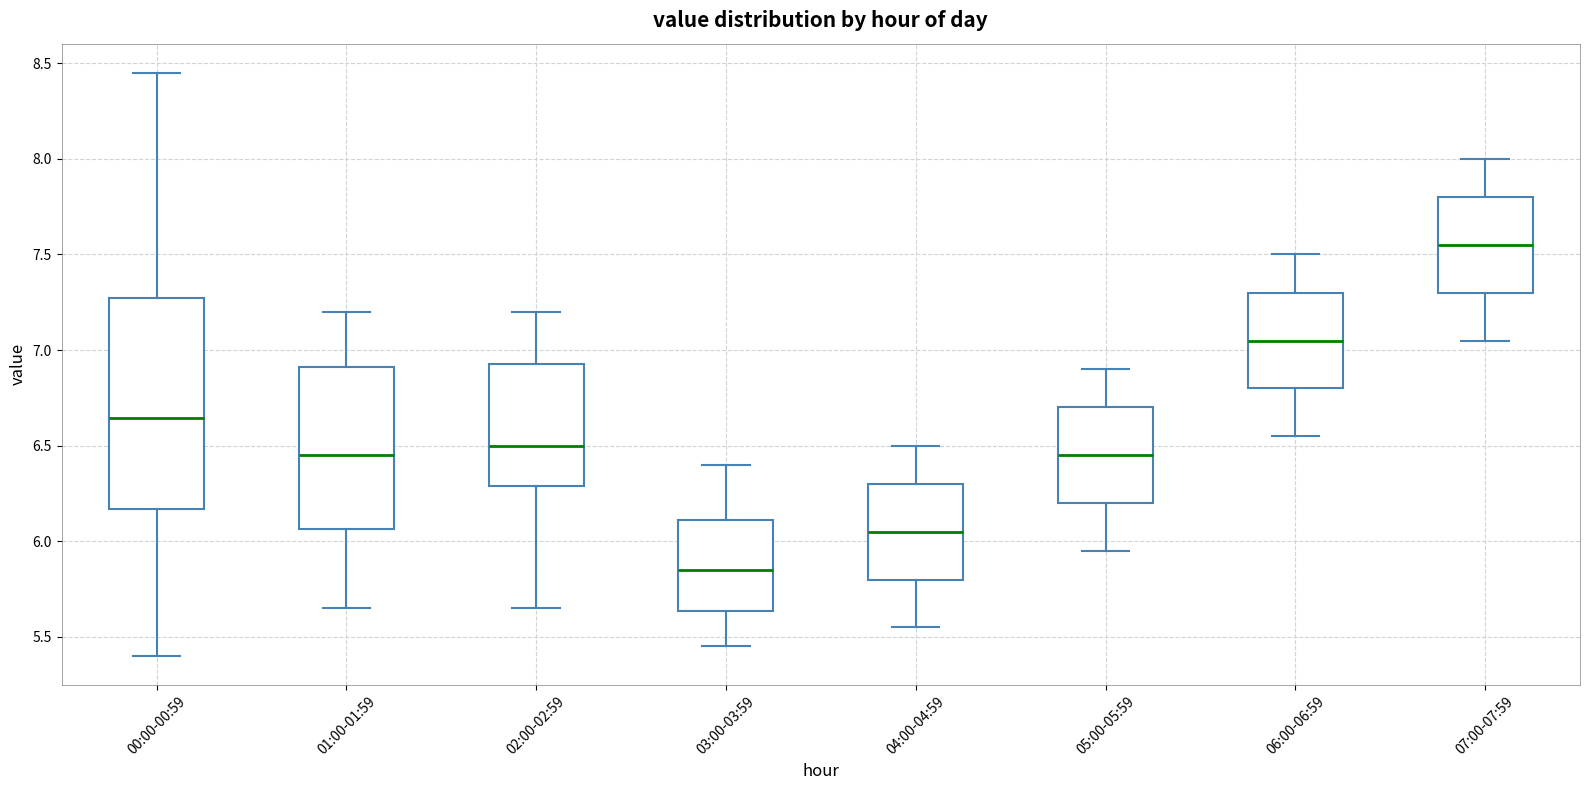

Comparing the boxes themselves (not the whiskers), which one is the tallest?

00:00-00:59